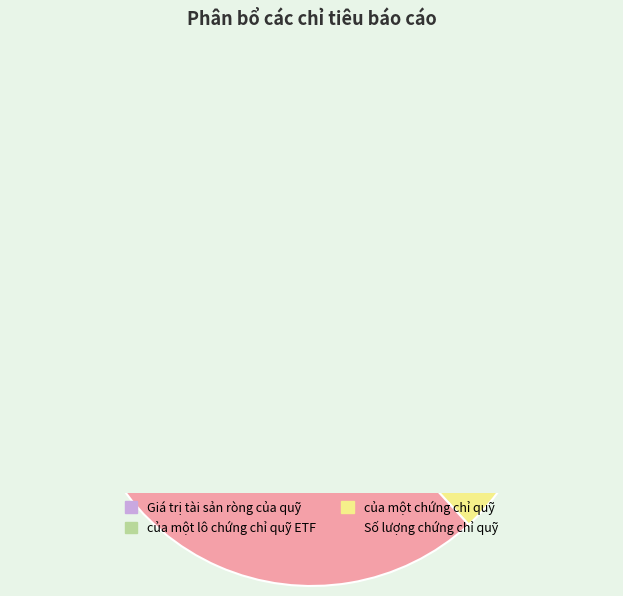

To the nearest percent, what percentage of the pie is Giá trị tài sản ròng của quỹ?

19%